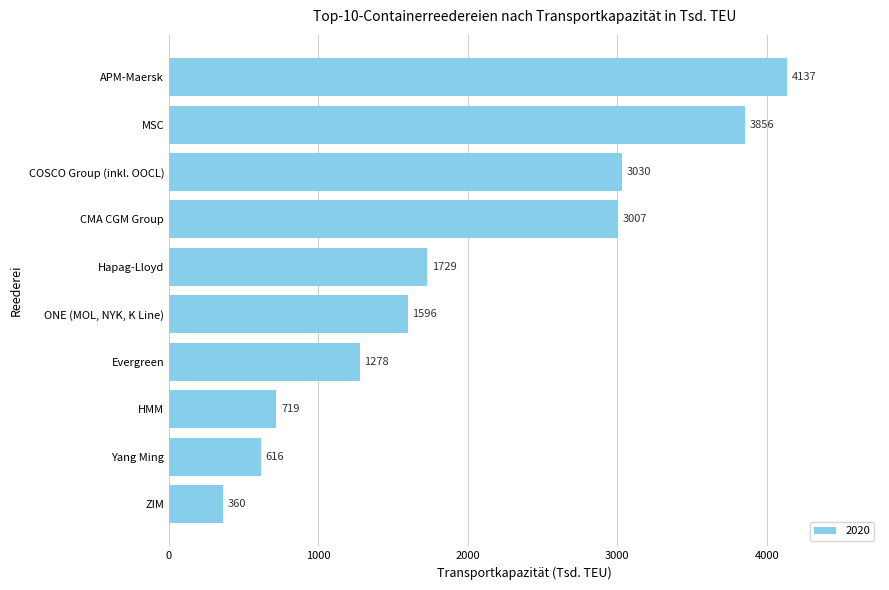

What value does the data have at APM-Maersk, to the nearest 100?

4100